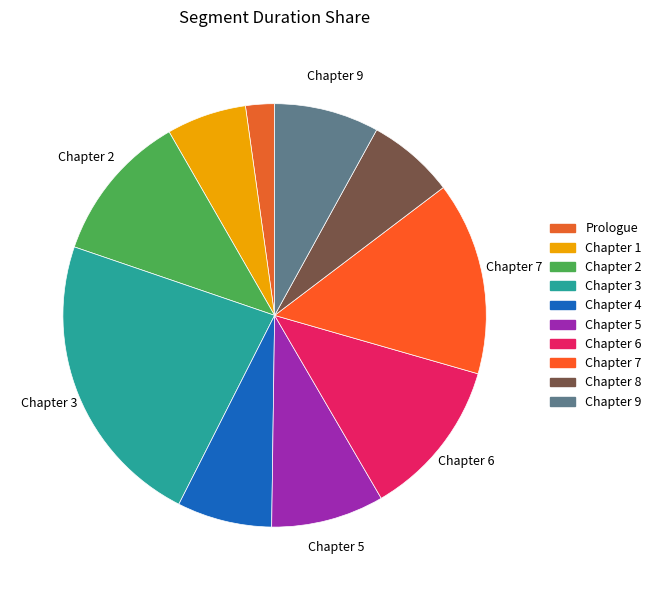

To the nearest percent, what percentage of the pie is Chapter 1?

6%